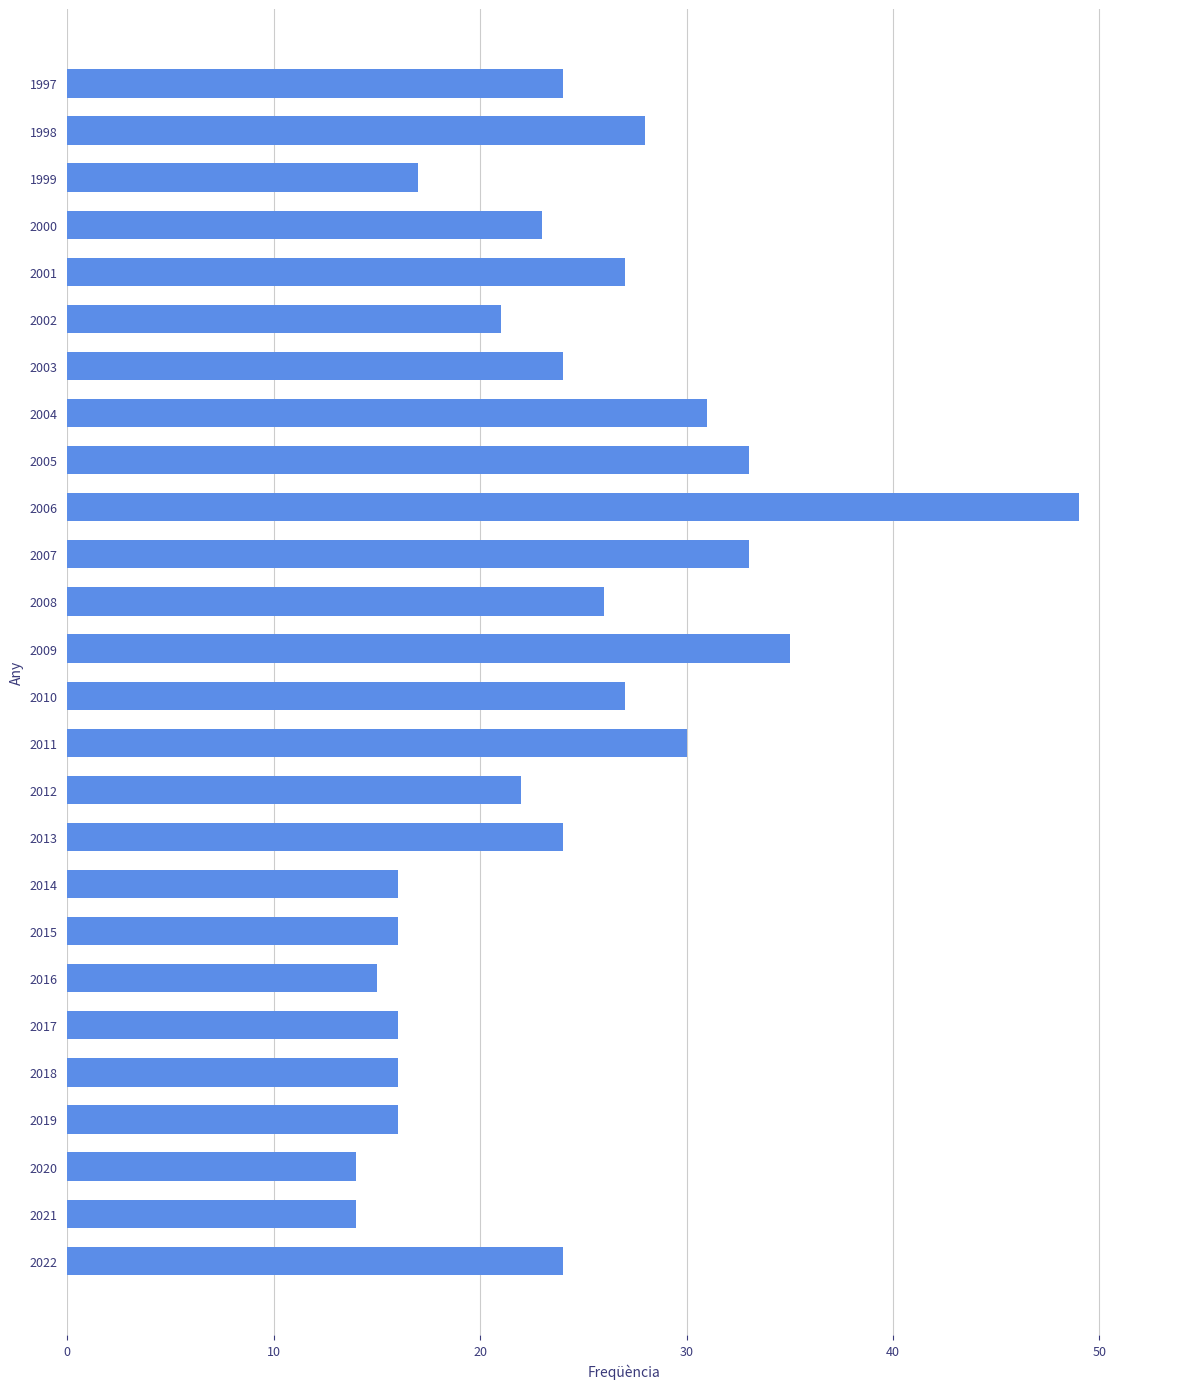

Count the number of data series in this chart.

1